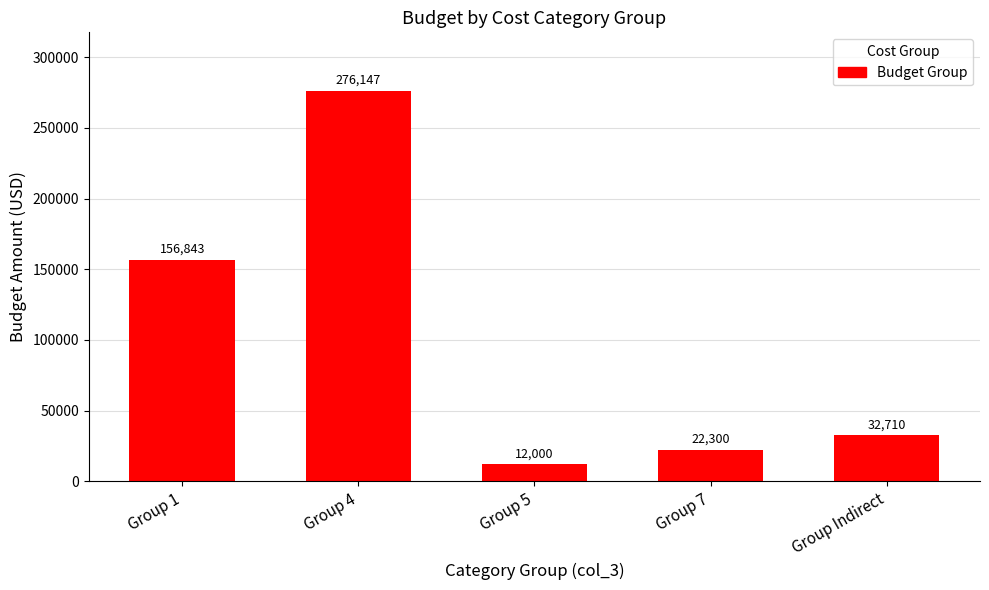

What is the smallest value displayed?

12000